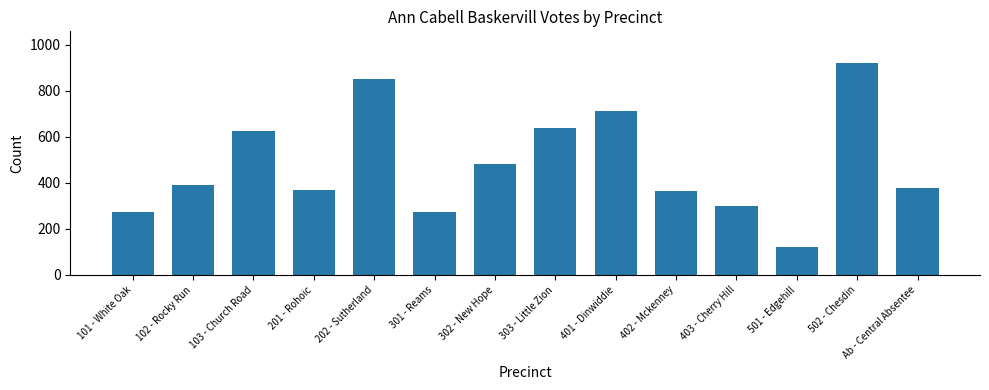

Count the number of data series in this chart.

1